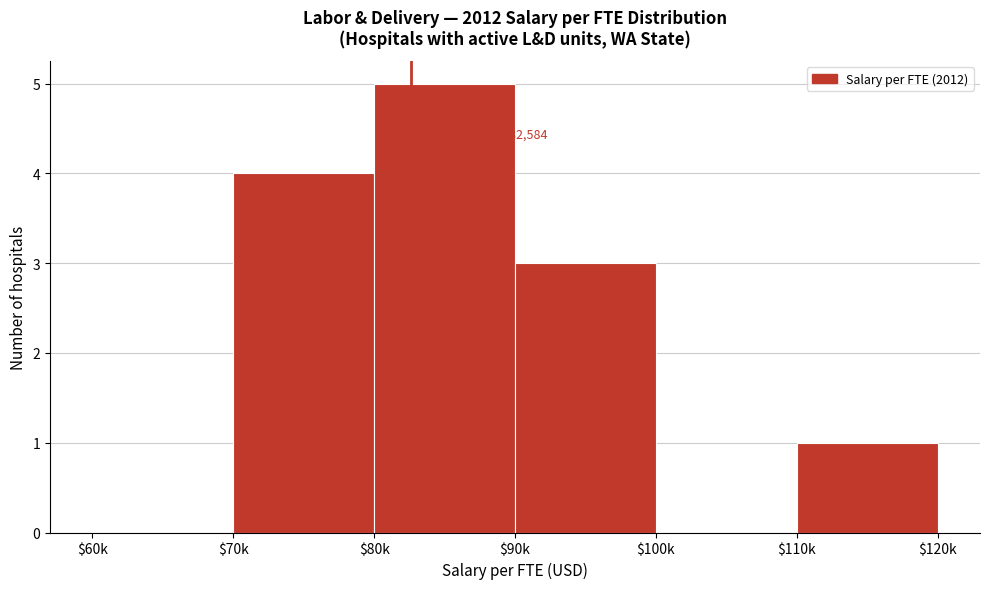

What is the greatest value displayed?

5